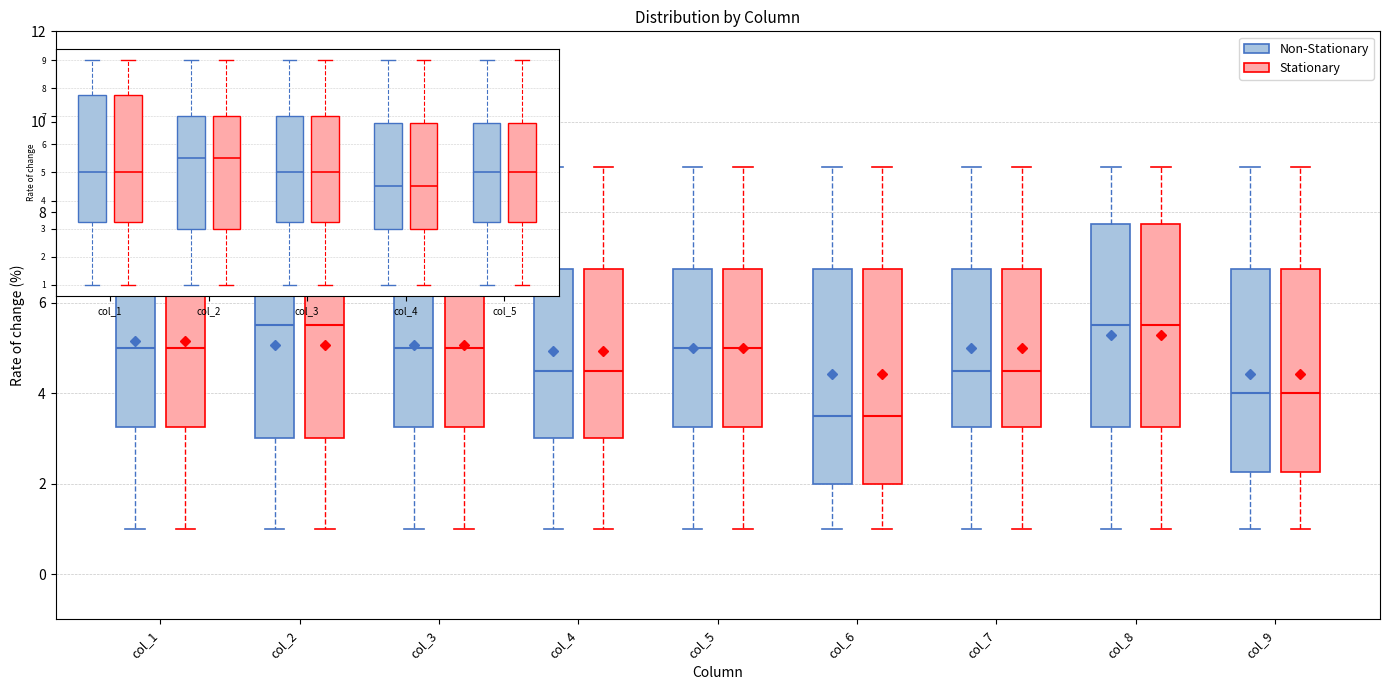

Reading left to right, read every box against the y-axis: the position of its median line, the range the box covers, and the ends of its whiskers. The values are not printed on the chart, so give them approximately, as read against the axis.

col_1 (Non-Stationary): median 5.0, box 3.2 to 7.8, whiskers 1.0 to 9.0
col_1 (Stationary): median 5.0, box 3.2 to 7.8, whiskers 1.0 to 9.0
col_2 (Non-Stationary): median 5.6, box 3.0 to 7.0, whiskers 1.0 to 9.0
col_2 (Stationary): median 5.6, box 3.0 to 7.0, whiskers 1.0 to 9.0
col_3 (Non-Stationary): median 5.0, box 3.2 to 7.0, whiskers 1.0 to 9.0
col_3 (Stationary): median 5.0, box 3.2 to 7.0, whiskers 1.0 to 9.0
col_4 (Non-Stationary): median 4.6, box 3.0 to 6.8, whiskers 1.0 to 9.0
col_4 (Stationary): median 4.6, box 3.0 to 6.8, whiskers 1.0 to 9.0
col_5 (Non-Stationary): median 5.0, box 3.2 to 6.8, whiskers 1.0 to 9.0
col_5 (Stationary): median 5.0, box 3.2 to 6.8, whiskers 1.0 to 9.0
col_6 (Non-Stationary): median 3.6, box 2.0 to 6.8, whiskers 1.0 to 9.0
col_6 (Stationary): median 3.6, box 2.0 to 6.8, whiskers 1.0 to 9.0
col_7 (Non-Stationary): median 4.6, box 3.2 to 6.8, whiskers 1.0 to 9.0
col_7 (Stationary): median 4.6, box 3.2 to 6.8, whiskers 1.0 to 9.0
col_8 (Non-Stationary): median 5.6, box 3.2 to 7.8, whiskers 1.0 to 9.0
col_8 (Stationary): median 5.6, box 3.2 to 7.8, whiskers 1.0 to 9.0
col_9 (Non-Stationary): median 4.0, box 2.2 to 6.8, whiskers 1.0 to 9.0
col_9 (Stationary): median 4.0, box 2.2 to 6.8, whiskers 1.0 to 9.0